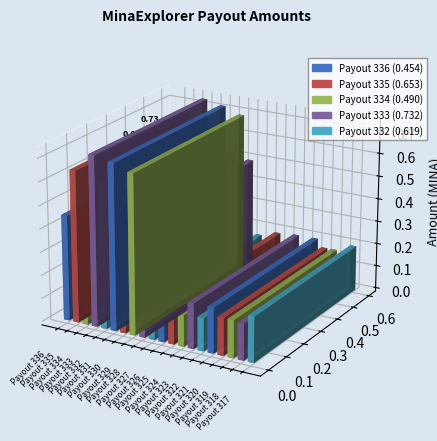

What is the smallest value displayed?

0.1